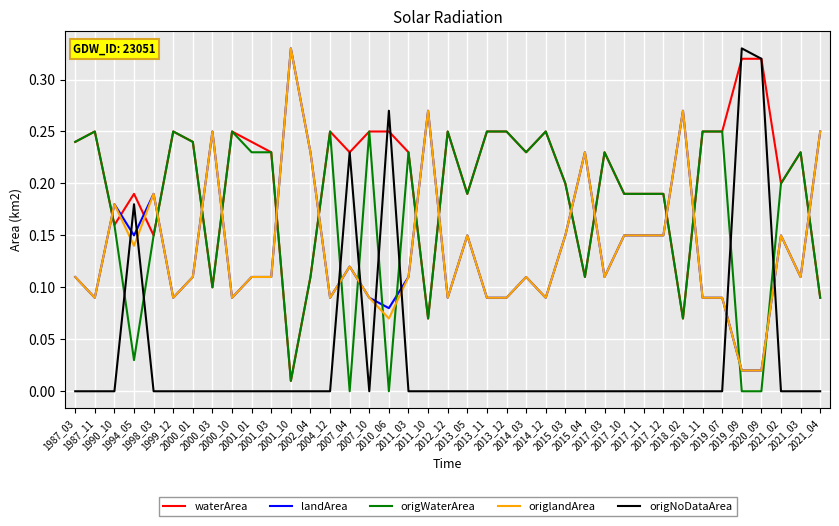

After their last crossing, which series has the higher values: landArea or origWaterArea?

landArea